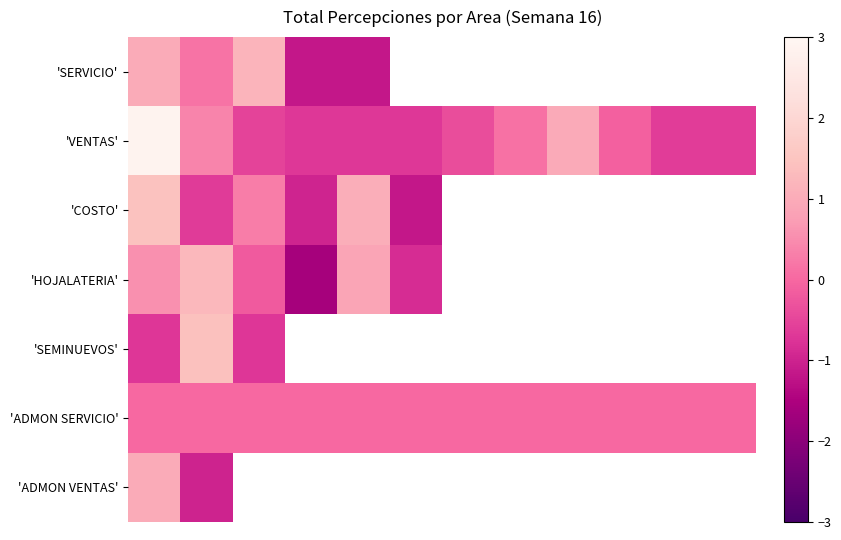

What is the difference between the maximum and minimum values in the 'SERVICIO' series?

2.3